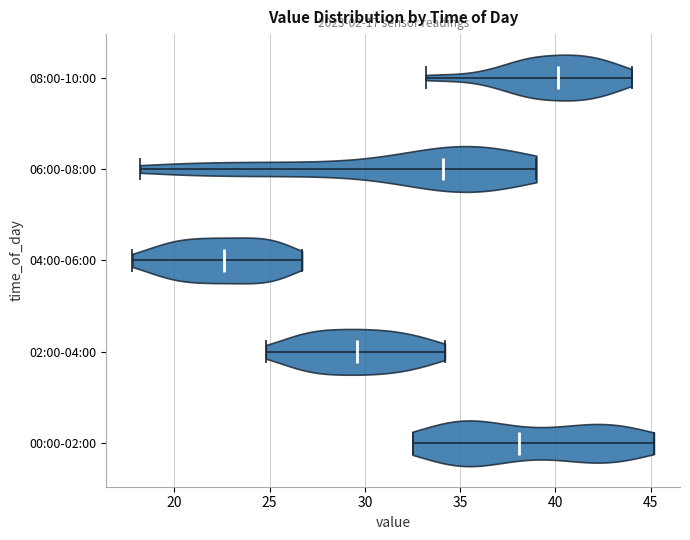

Which violin has the furthest to the left median line?

04:00-06:00